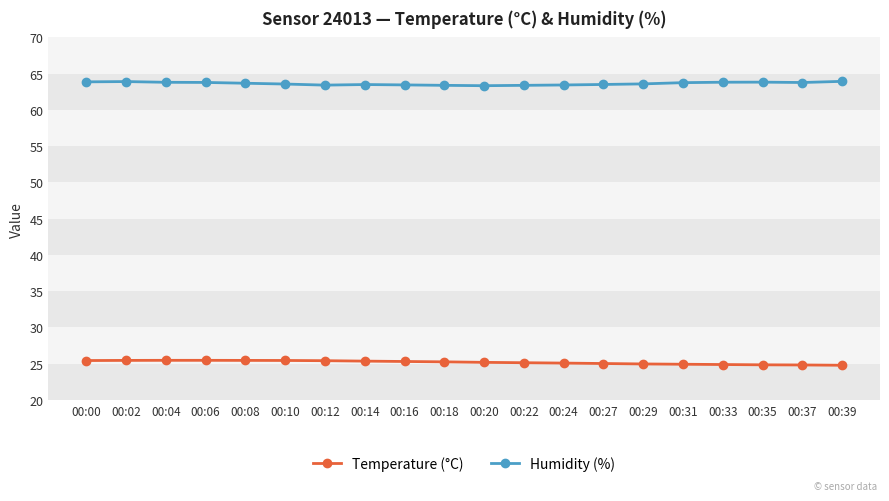

Rank the series by their average value, from lowest to highest.

Temperature (°C), Humidity (%)